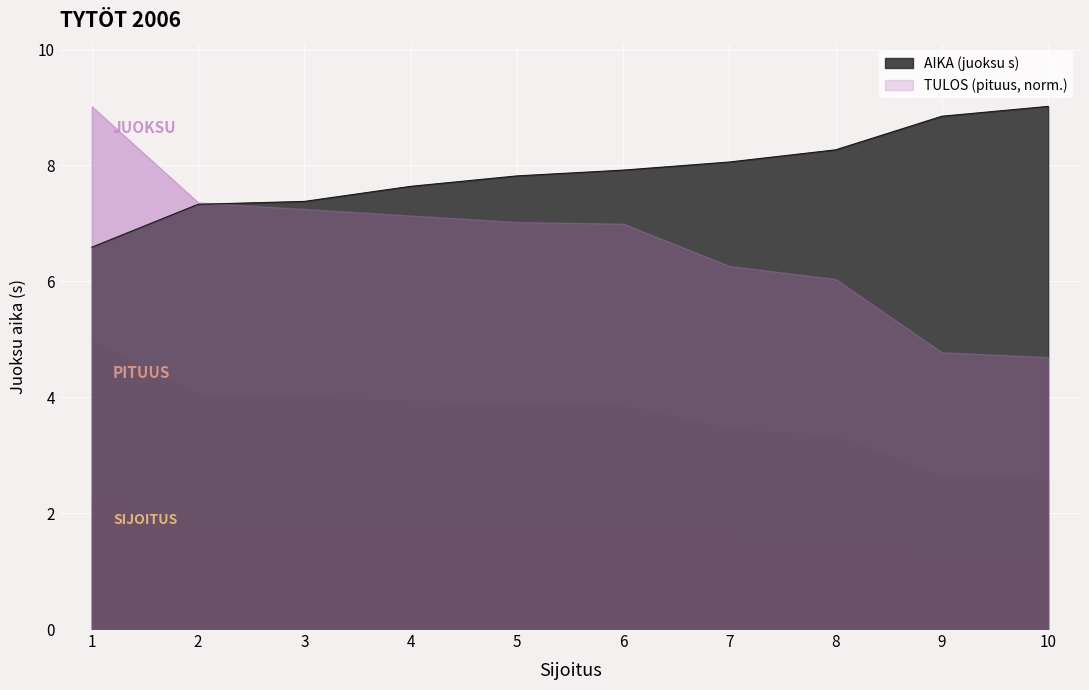

Count the number of categories in the chart.

10